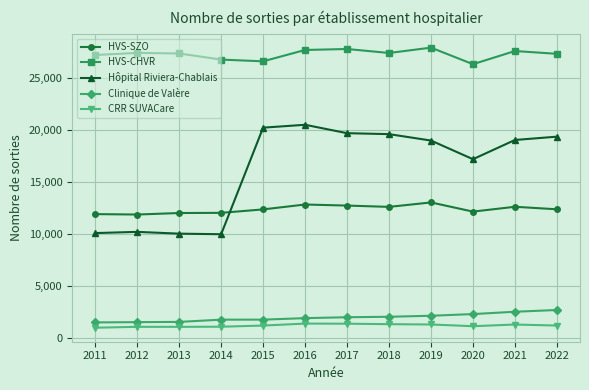

What is the total value across all series at 2011?

51646